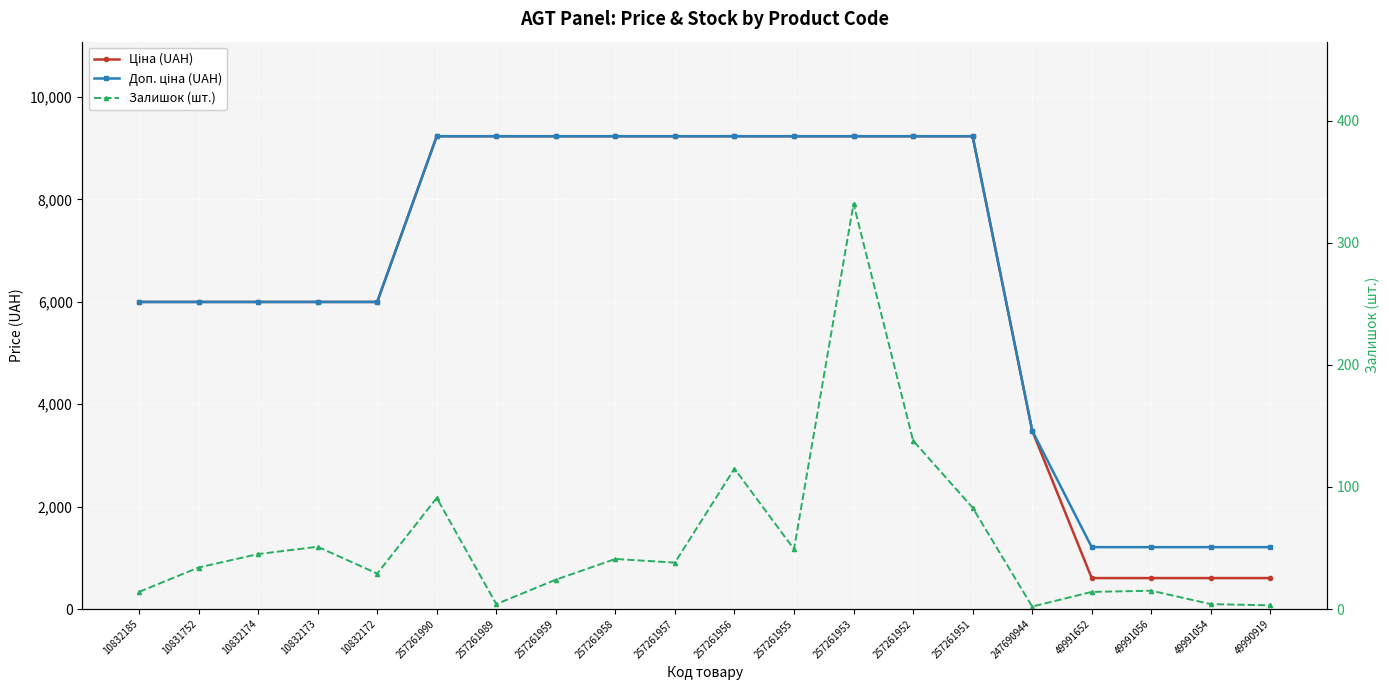

What is the difference between the maximum and minimum values in the Ціна (UAH) series?

8629.3